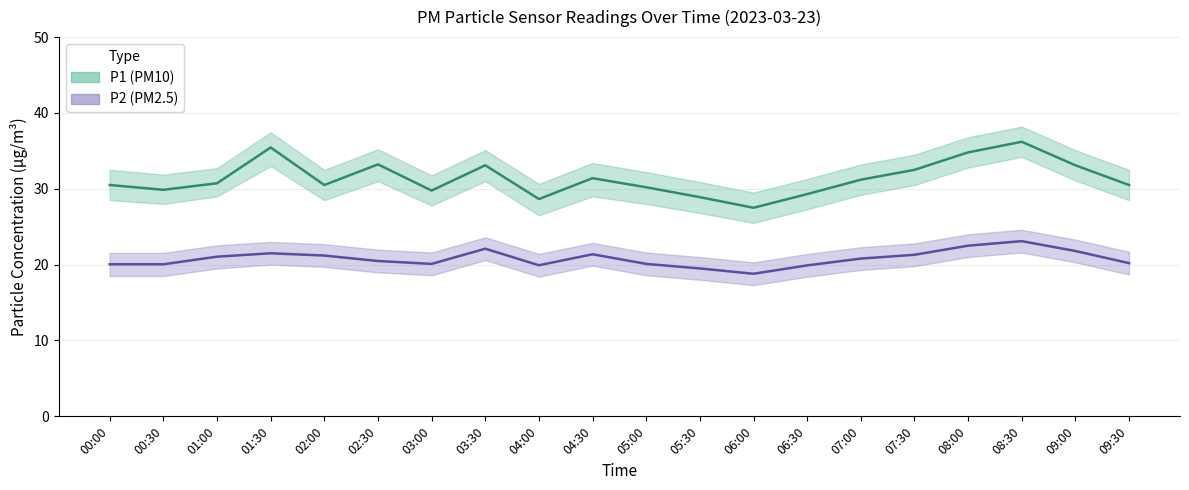

What are all the series names shown in the legend?

P1, P2